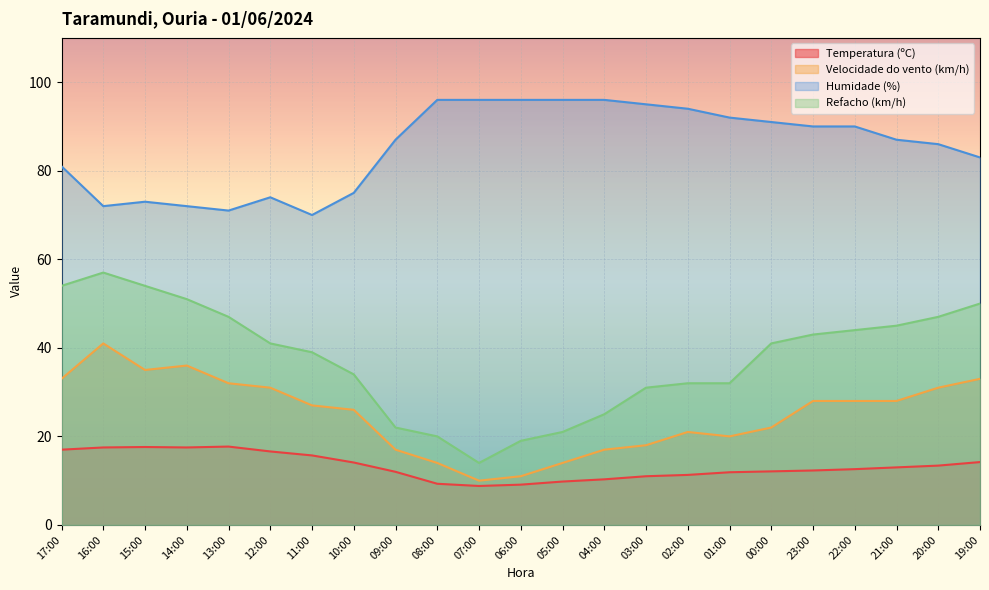

Where does the Humidade (%) series first go above 87?

08:00